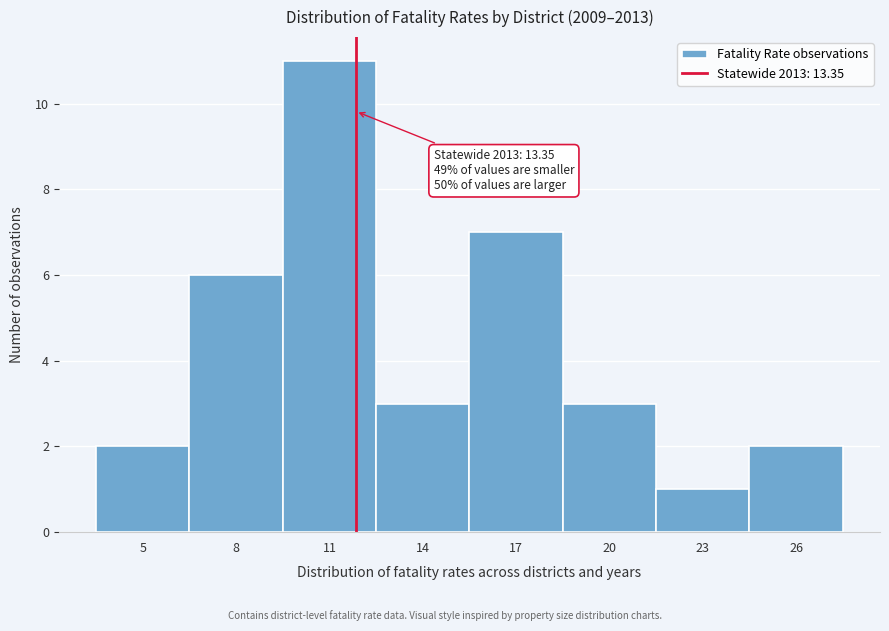

Reading left to right, list all the values displayed in this chart.

5=2	8=6	11=11	14=3	17=7	20=3	23=1	26=2